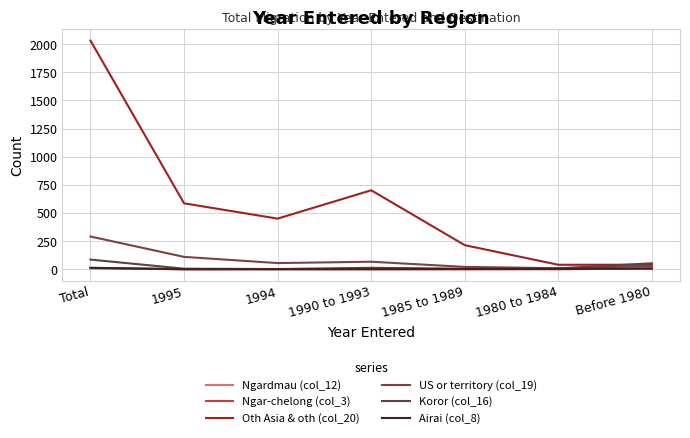

Count the number of categories in the chart.

7